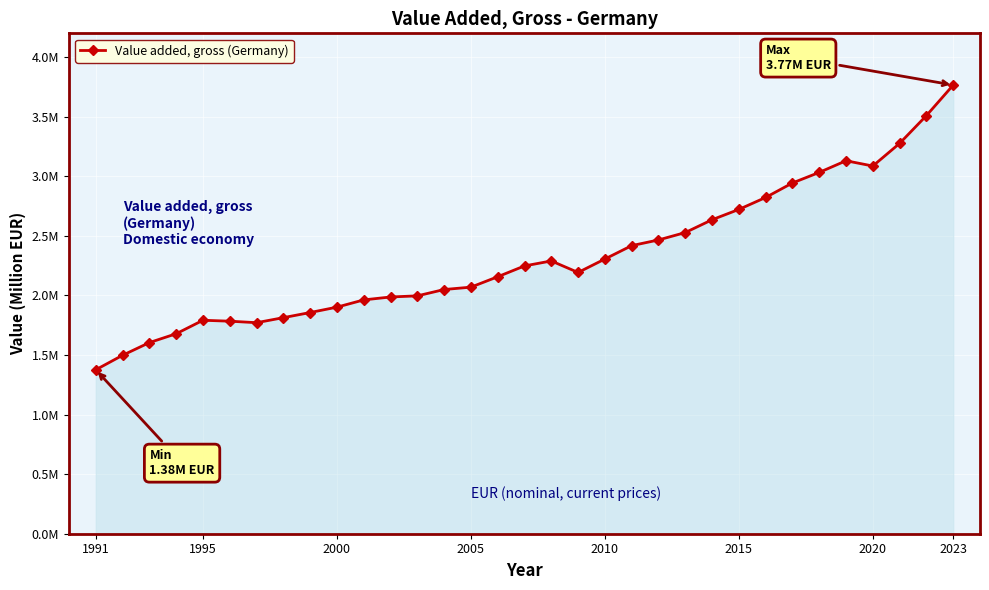

What is the sum of all values?

76671429.0